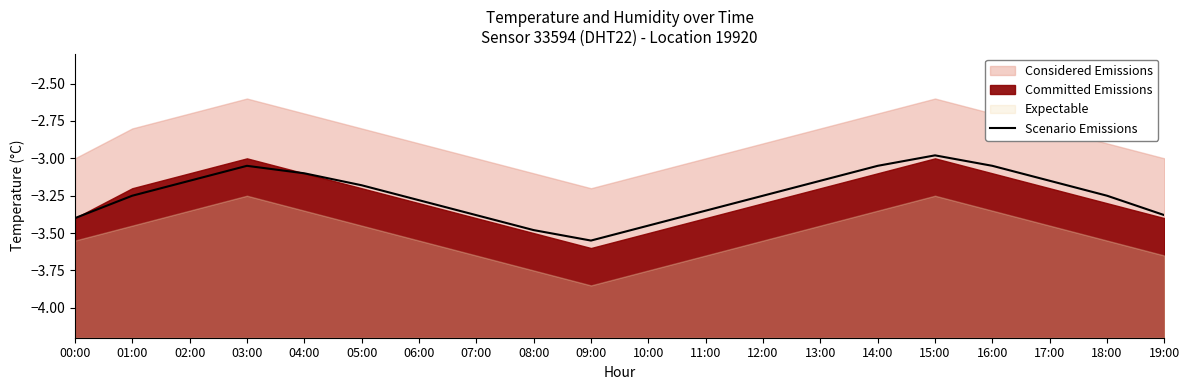

Which category has the highest value across all series?

15:00